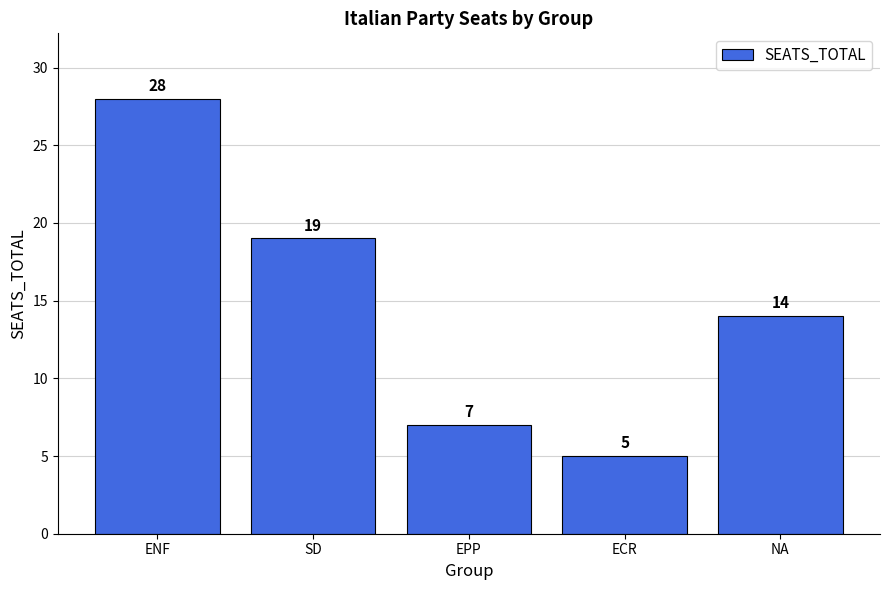

What position from the left is ENF?

1